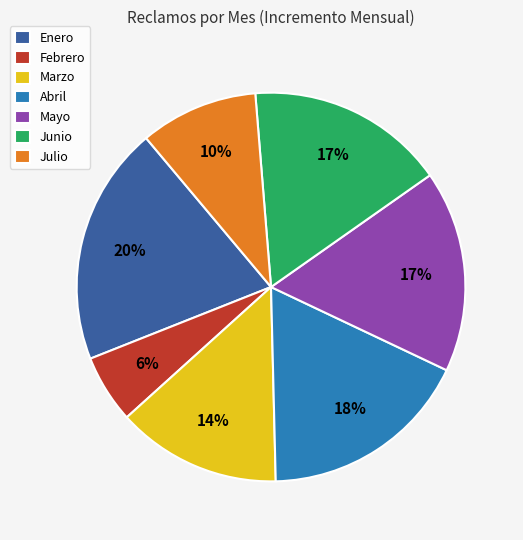

To the nearest percent, what is the combined percentage of Marzo and Julio?

24%